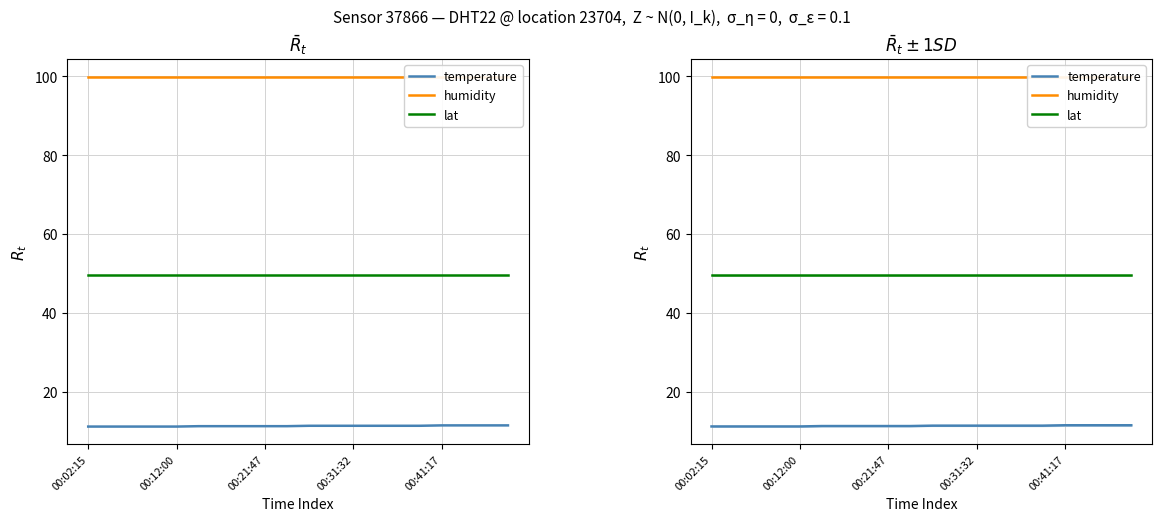

True or false: temperature and humidity intersect in this chart.

False